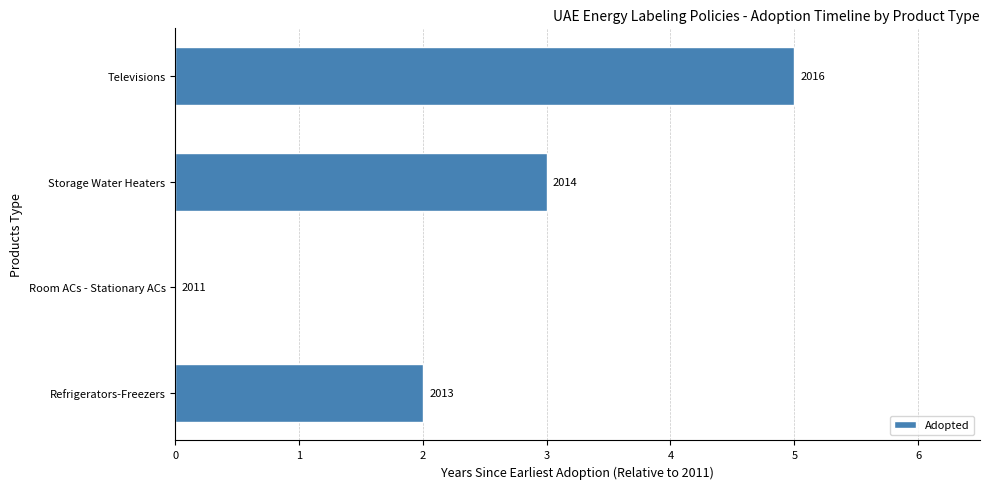

Are the bars horizontal?

Yes